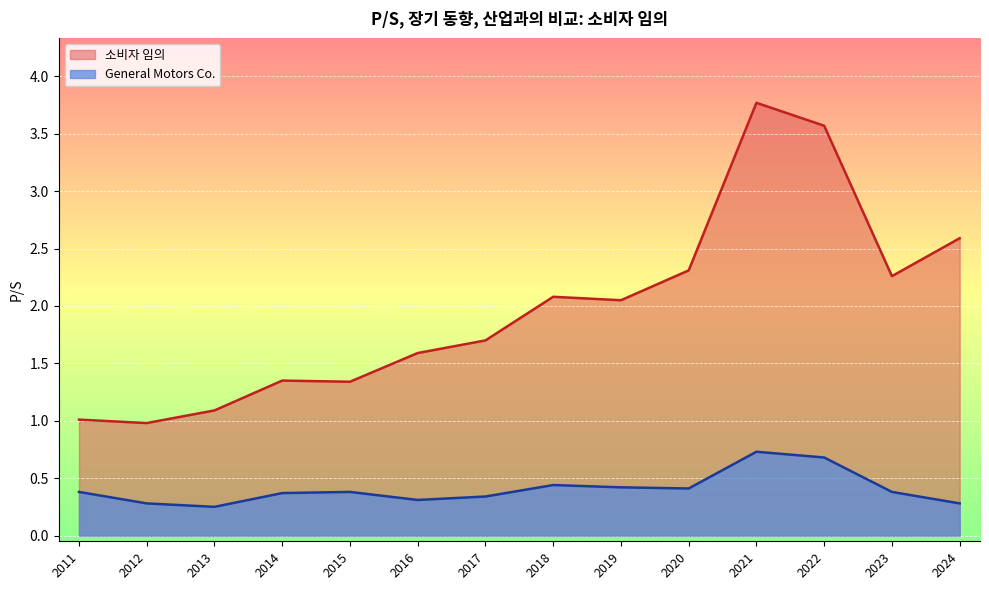

Is it true that 소비자 임의 equals 1.0 at 2012?

True